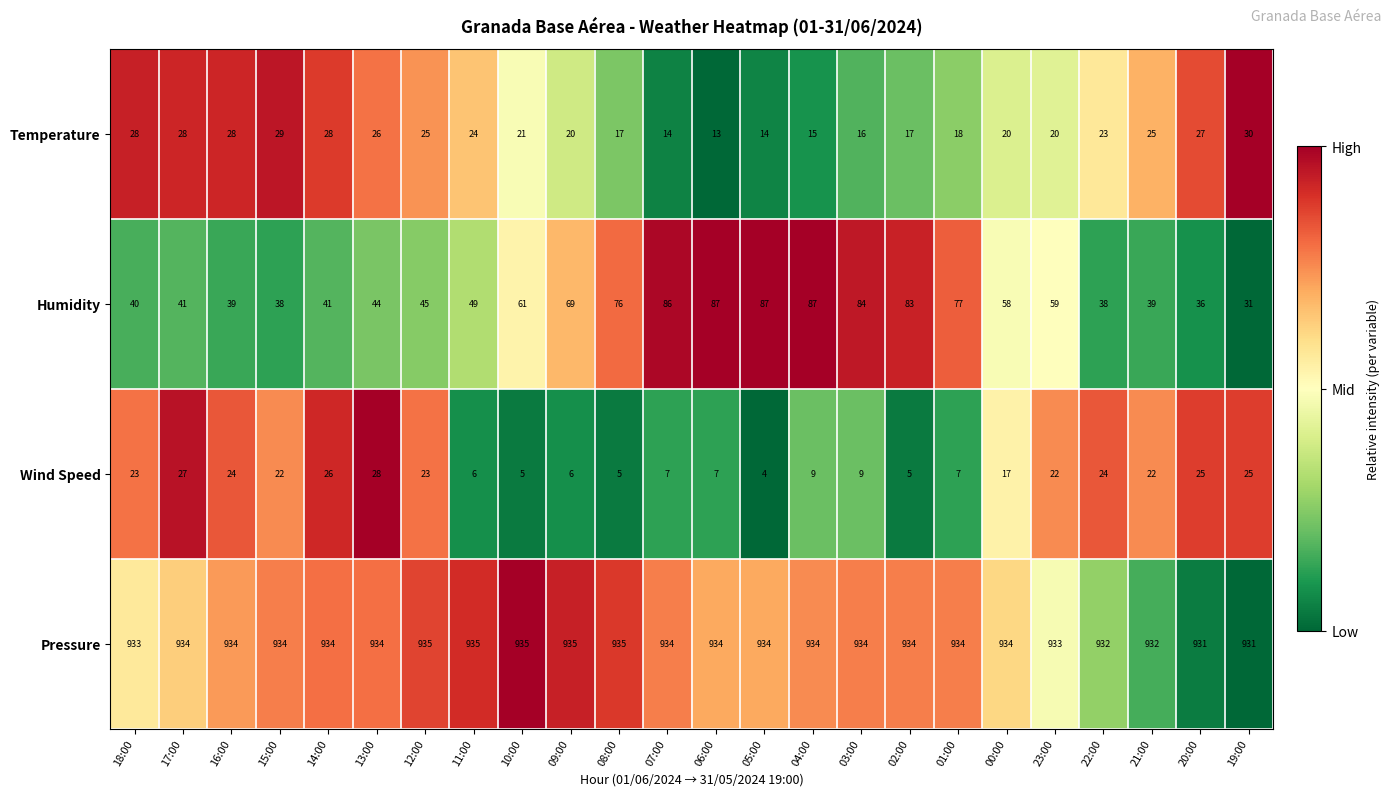

How many categories are shown in the chart?

24